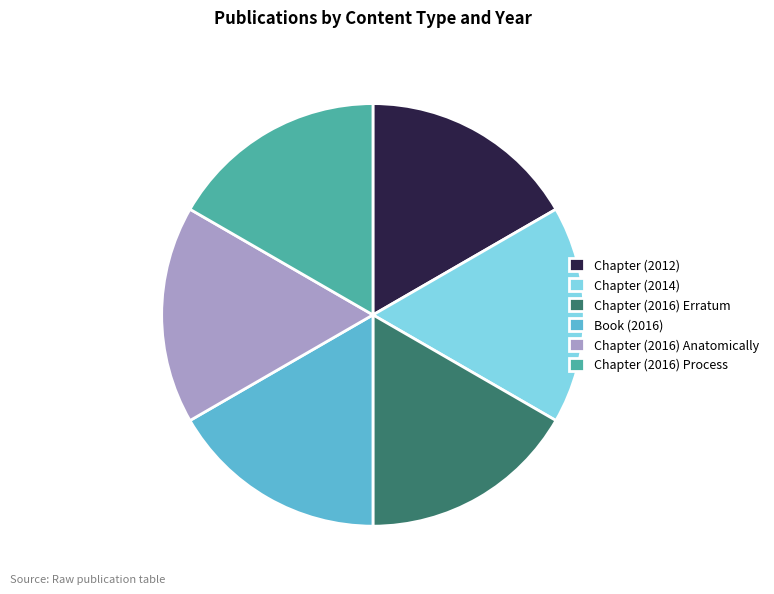

How many slices are in this pie chart?

6